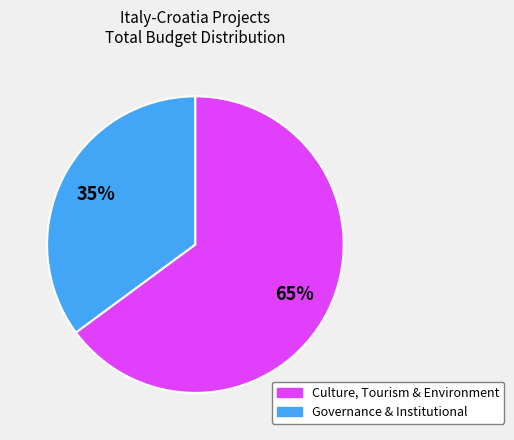

Count the number of slices in the pie.

2